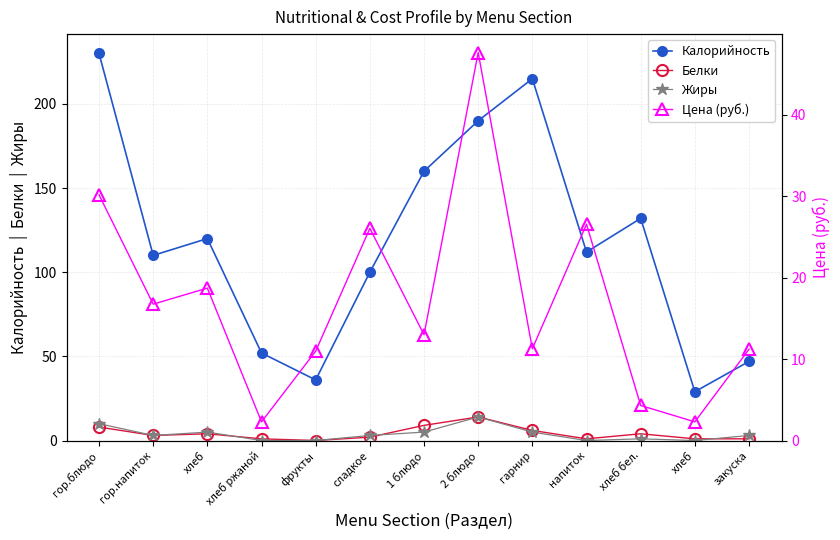

Which label corresponds to the largest value in the chart?

гор.блюдо